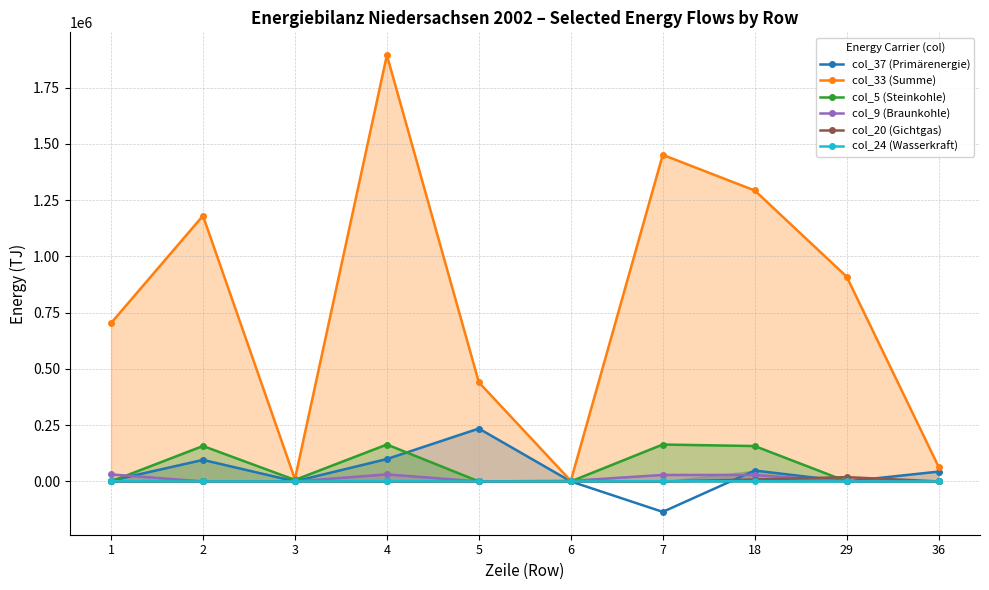

Which series has the largest range (max minus min)?

col_33 (Summe)